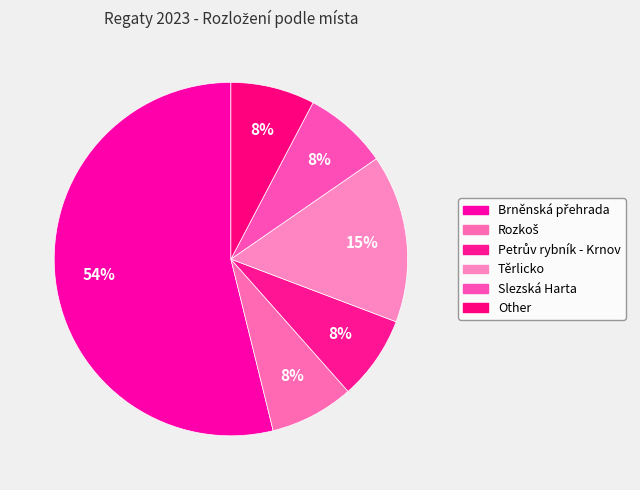

How many segments does this pie chart have?

6